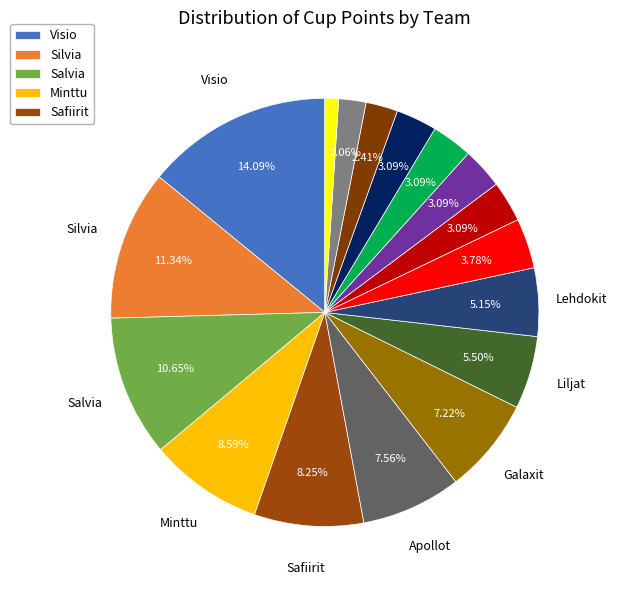

Count the number of slices in the pie.

17